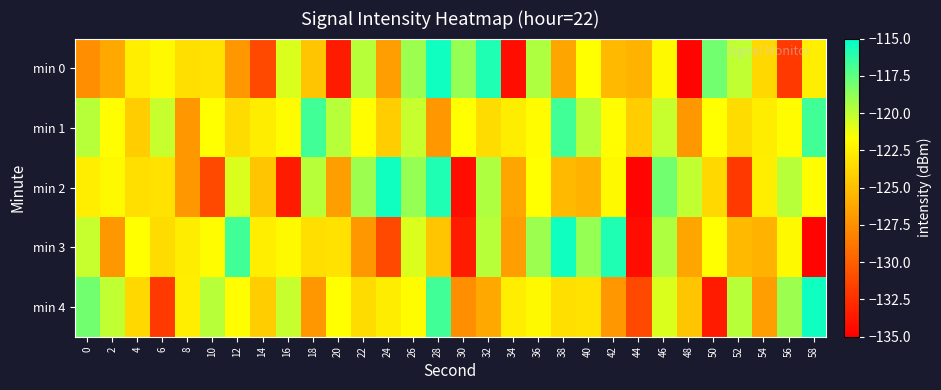

Reading left to right, transcribe all the data shown in this chart.

min 0: 0=-127.5	2=-126.2	4=-122.5	6=-122.0	8=-123.3	10=-123.2	12=-127.1	14=-131.1	16=-120.7	18=-124.7	20=-133.6	22=-119.8	24=-126.7	26=-119.1	28=-115.4	30=-118.9	32=-115.8	34=-134.3	36=-119.6	38=-126.4	40=-121.7	42=-125.3	44=-125.6	46=-122.0	48=-134.7	50=-118.0	52=-120.1	54=-123.7	56=-132.0	58=-122.5
min 1: 0=-119.8	2=-121.8	4=-124.3	6=-120.2	8=-127.1	10=-121.7	12=-123.4	14=-122.7	16=-121.8	18=-116.7	20=-119.8	22=-121.8	24=-124.3	26=-120.2	28=-127.1	30=-121.7	32=-123.4	34=-122.7	36=-121.8	38=-116.7	40=-119.8	42=-121.8	44=-124.3	46=-120.2	48=-127.1	50=-121.7	52=-123.4	54=-122.7	56=-121.8	58=-116.7
min 2: 0=-122.5	2=-122.0	4=-123.3	6=-123.2	8=-127.1	10=-131.1	12=-120.7	14=-124.7	16=-133.6	18=-119.8	20=-126.7	22=-119.1	24=-115.4	26=-118.9	28=-115.8	30=-134.3	32=-119.6	34=-126.4	36=-121.7	38=-125.3	40=-125.6	42=-122.0	44=-134.7	46=-118.0	48=-120.1	50=-123.7	52=-132.0	54=-122.5	56=-119.8	58=-121.8
min 3: 0=-120.2	2=-127.1	4=-121.7	6=-123.4	8=-122.7	10=-121.8	12=-116.7	14=-122.5	16=-122.0	18=-123.3	20=-123.2	22=-127.1	24=-131.1	26=-120.7	28=-124.7	30=-133.6	32=-119.8	34=-126.7	36=-119.1	38=-115.4	40=-118.9	42=-115.8	44=-134.3	46=-119.6	48=-126.4	50=-121.7	52=-125.3	54=-125.6	56=-122.0	58=-134.7
min 4: 0=-118.0	2=-120.1	4=-123.7	6=-132.0	8=-122.5	10=-119.8	12=-121.8	14=-124.3	16=-120.2	18=-127.1	20=-121.7	22=-123.4	24=-122.7	26=-121.8	28=-116.7	30=-127.5	32=-126.2	34=-122.5	36=-122.0	38=-123.3	40=-123.2	42=-127.1	44=-131.1	46=-120.7	48=-124.7	50=-133.6	52=-119.8	54=-126.7	56=-119.1	58=-115.4